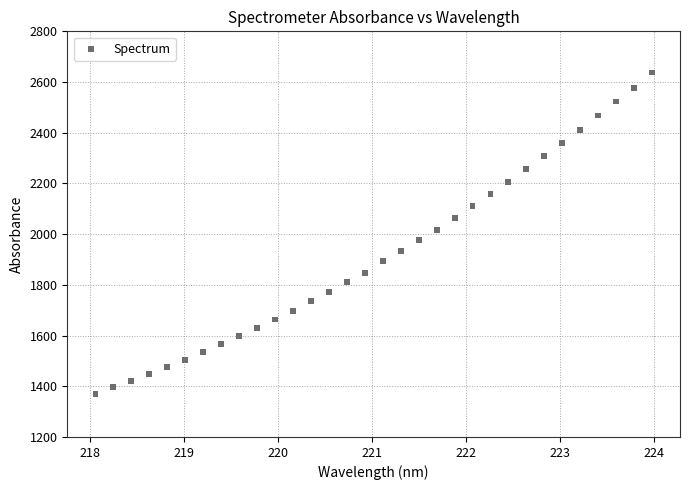

What is the range of X values (max minus min)?

5.9